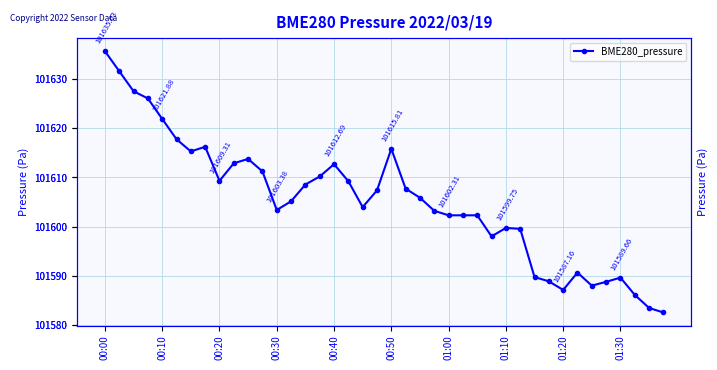

Count the number of categories in the chart.

40